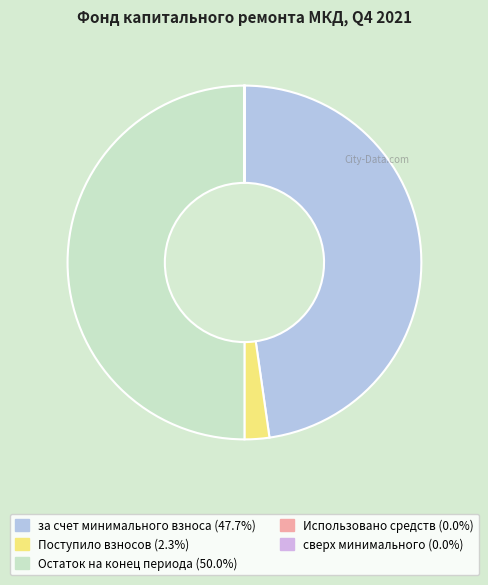

How many segments does this pie chart have?

5